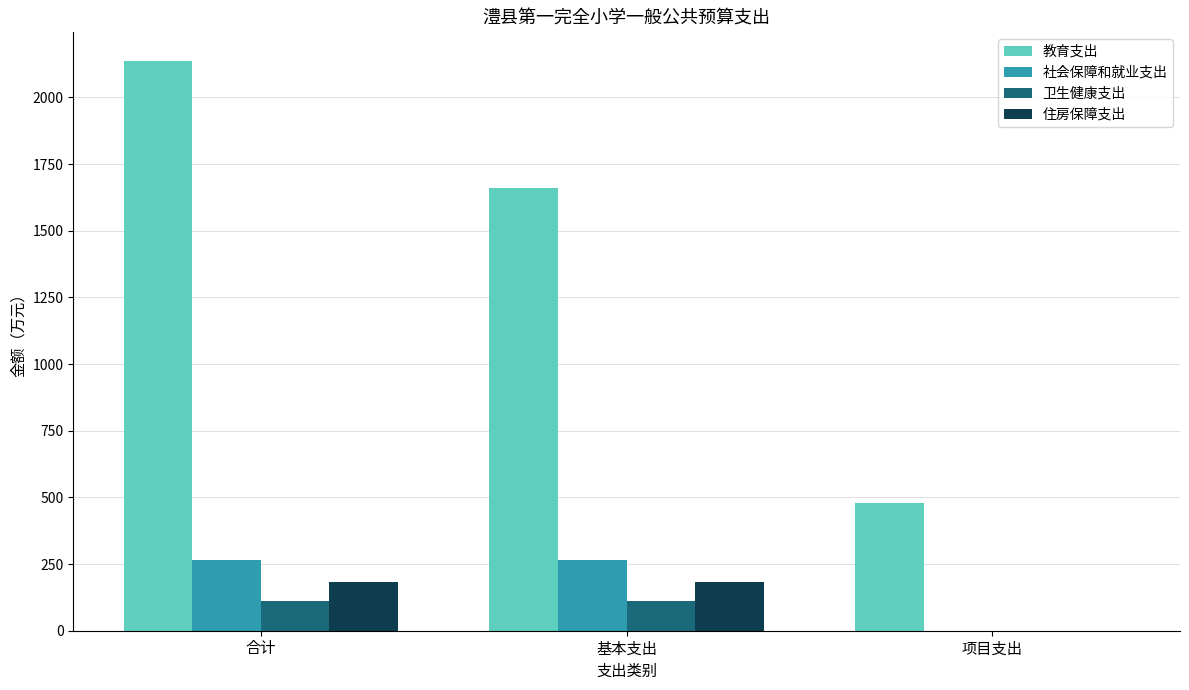

True or false: 住房保障支出 has a value of 0.0 at 项目支出.

True